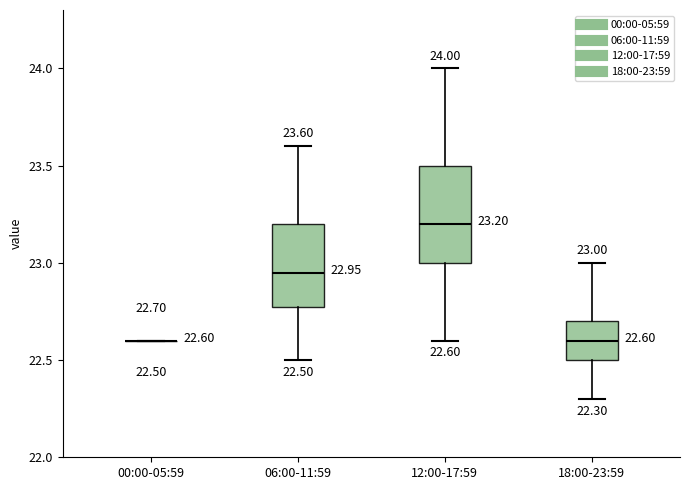

Comparing the boxes themselves (not the whiskers), which one is the tallest?

12:00-17:59